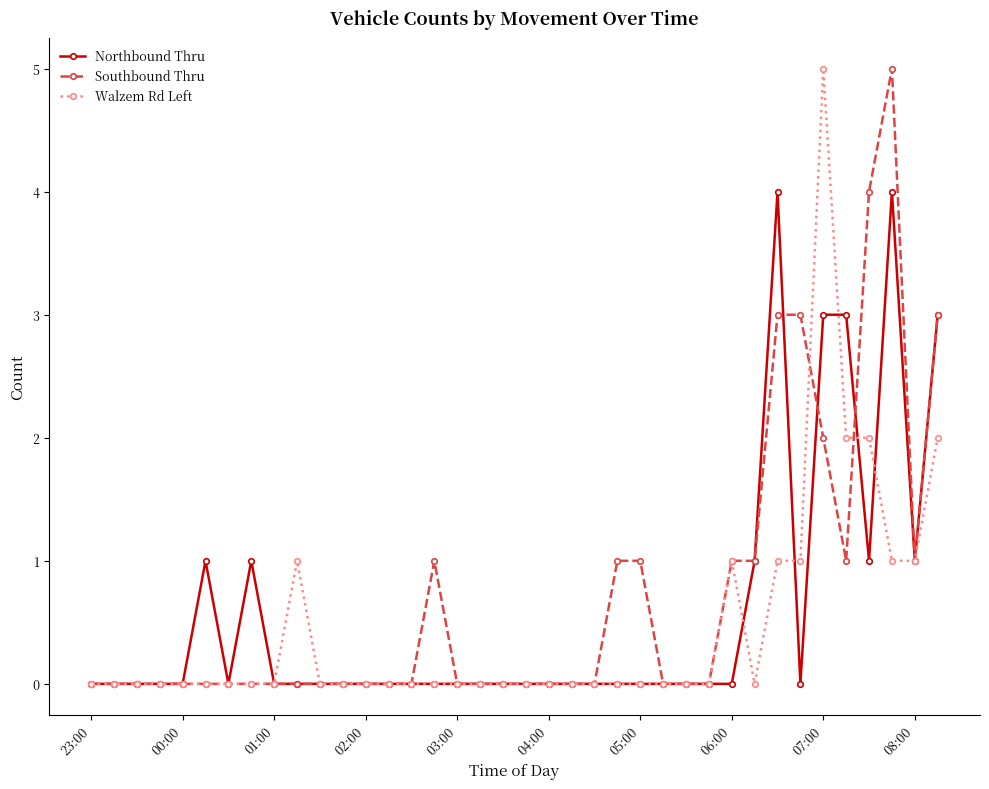

True or false: Walzem Rd Left has more than 1 interior local peaks.

True